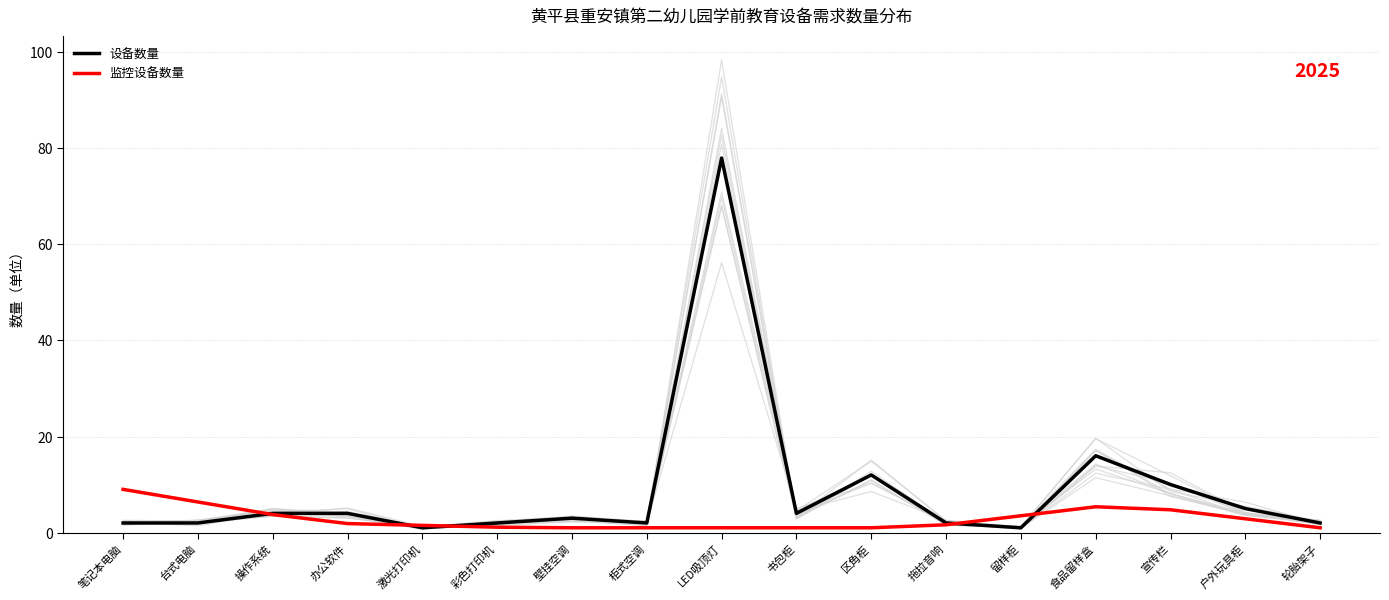

How many times do 监控设备数量 and 设备数量 cross each other?

5